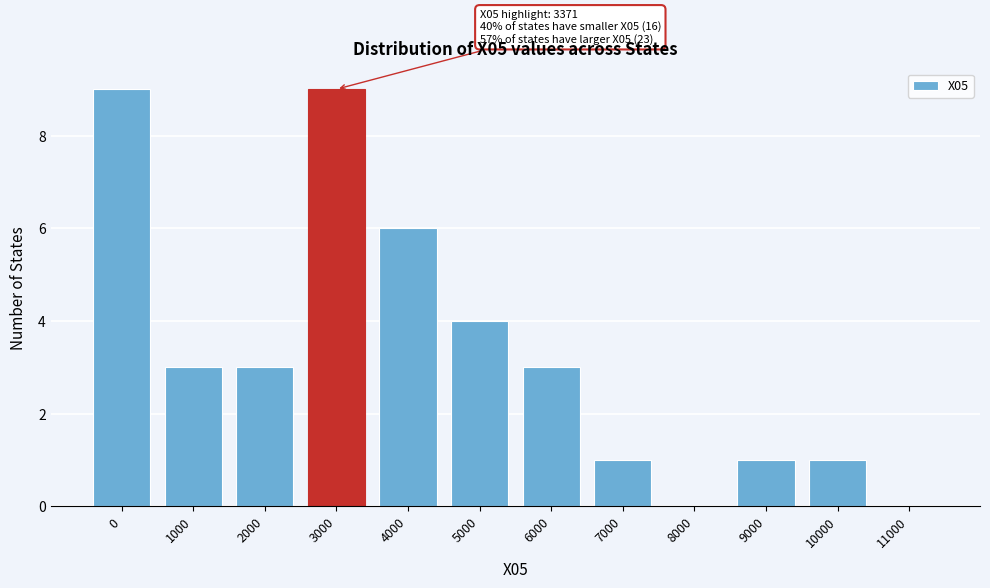

Reading right to left, list all the values displayed in this chart.

11000=0	10000=1	9000=1	8000=0	7000=1	6000=3	5000=4	4000=6	3000=9	2000=3	1000=3	0=9